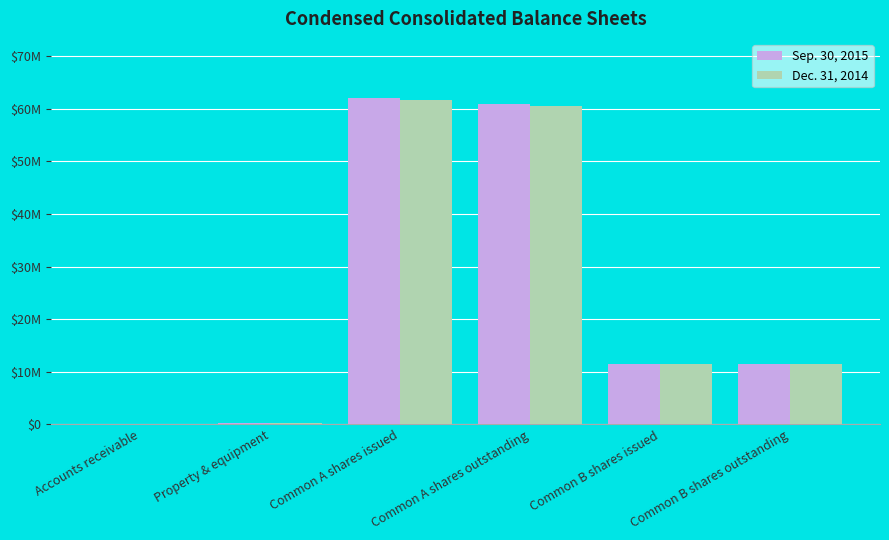

Does the chart contain stacked bars?

No